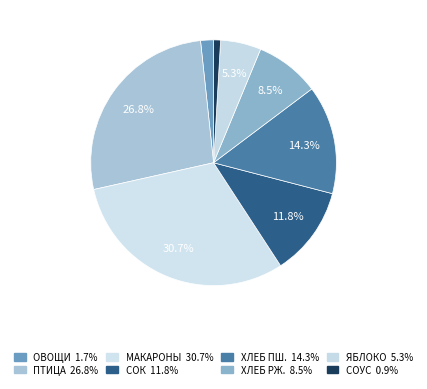

Count the number of slices in the pie.

8